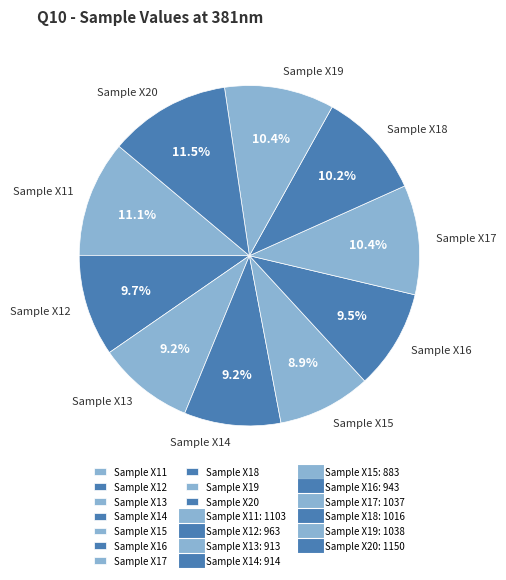

Between Sample X12 and Sample X15, which is larger?

Sample X12